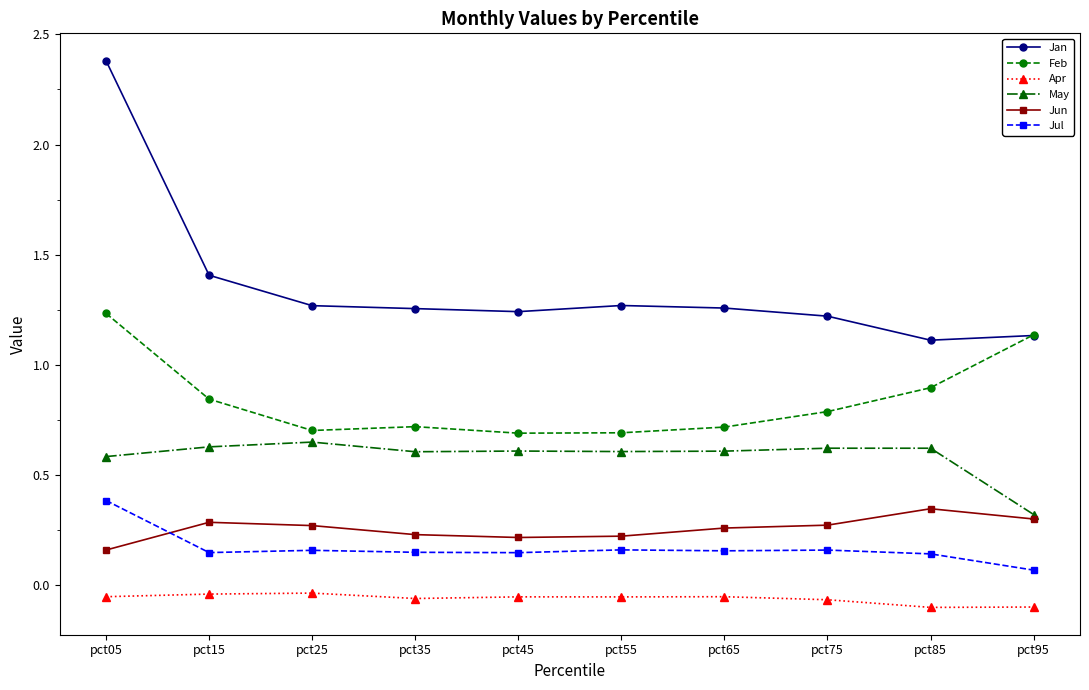

Is the value of Jan at pct65 greater than the value of Apr at pct25?

Yes